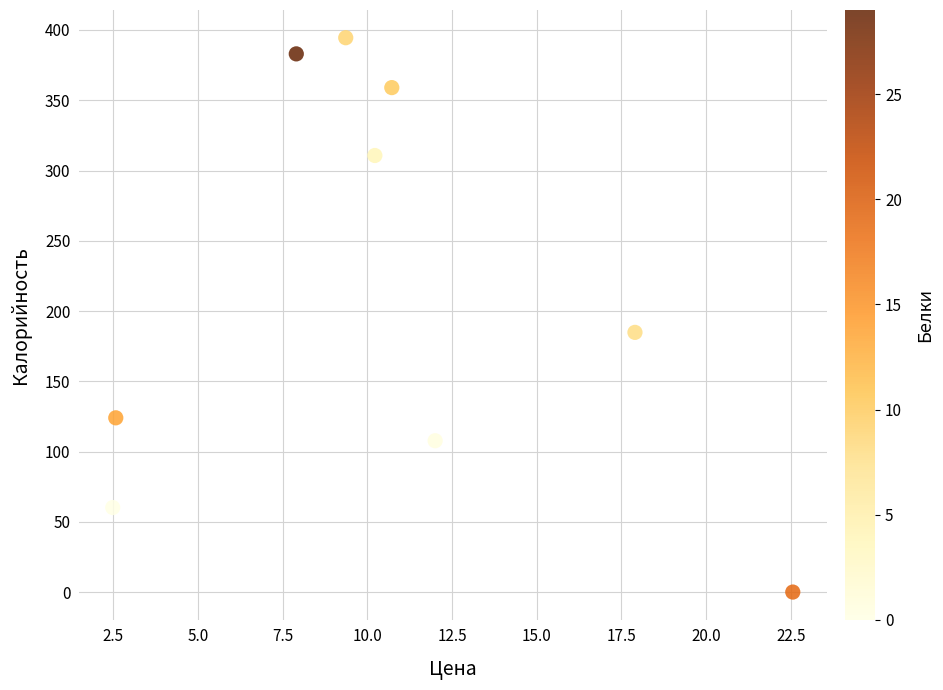

What Y value in the scatter plot is closest to 197?

184.8